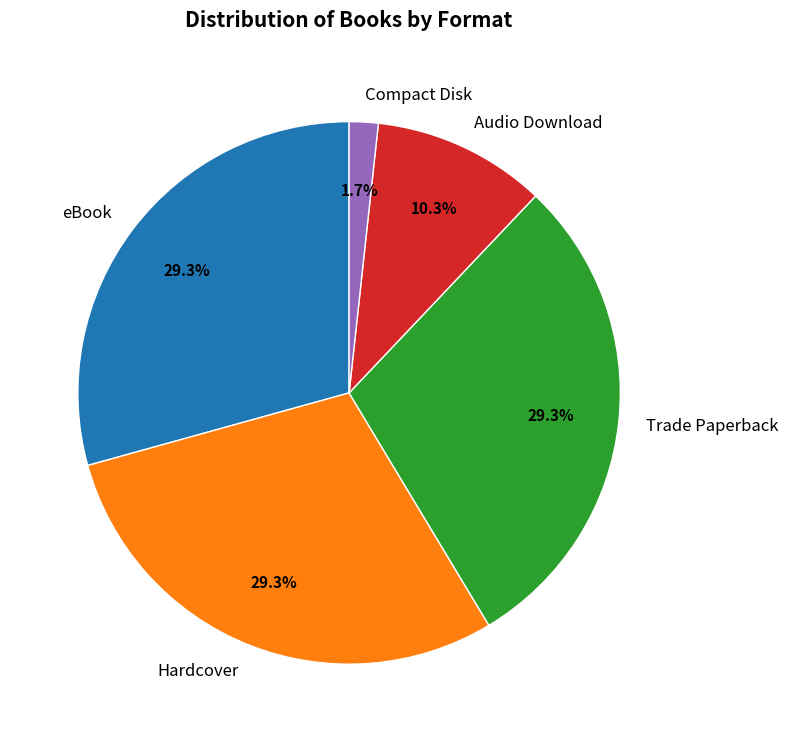

What is the smallest slice in the pie chart?

Compact Disk